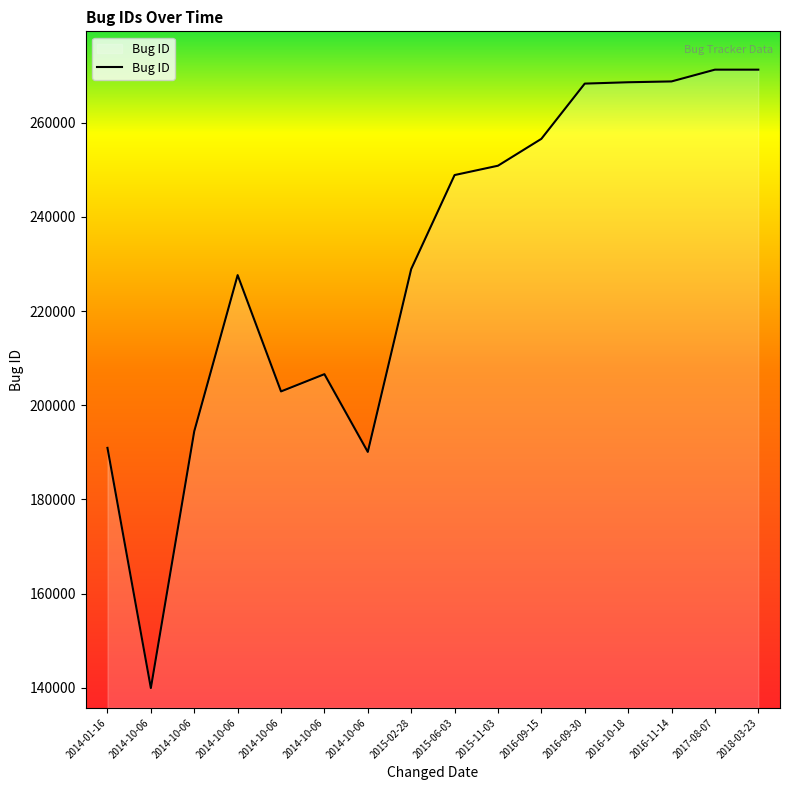

What is the value of the 2nd point from the left?

139944